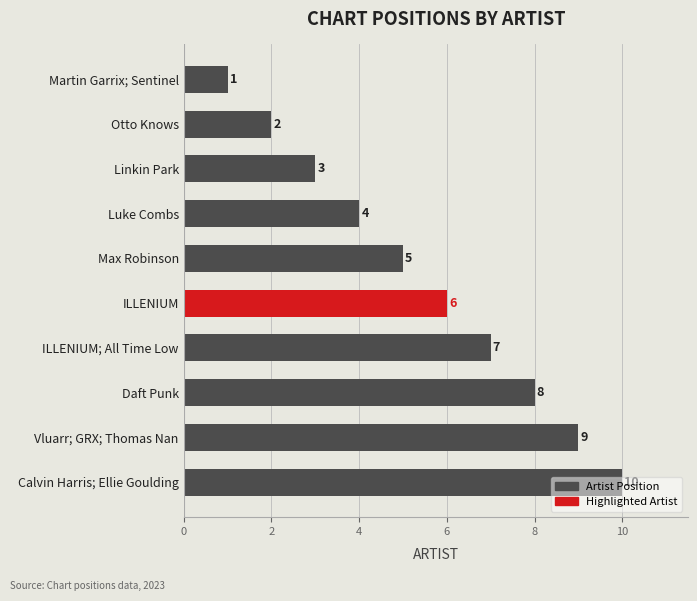

What is the minimum value shown in the chart?

1